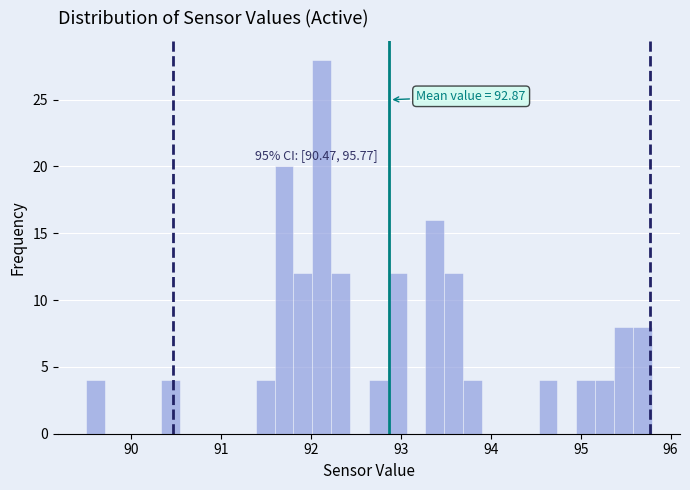

Read against the x-axis, roughly where is the centre of the tallest bar?

92.1